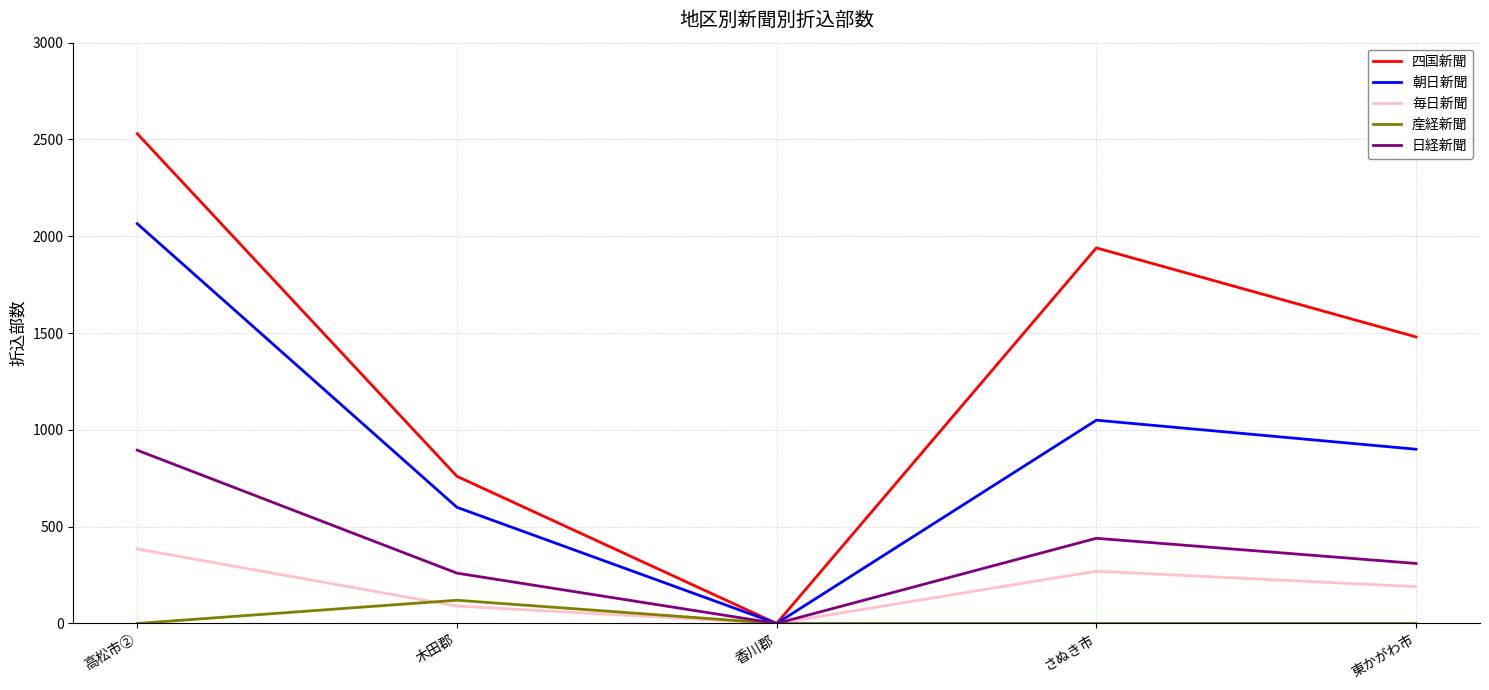

Which series has the largest range (max minus min)?

四国新聞